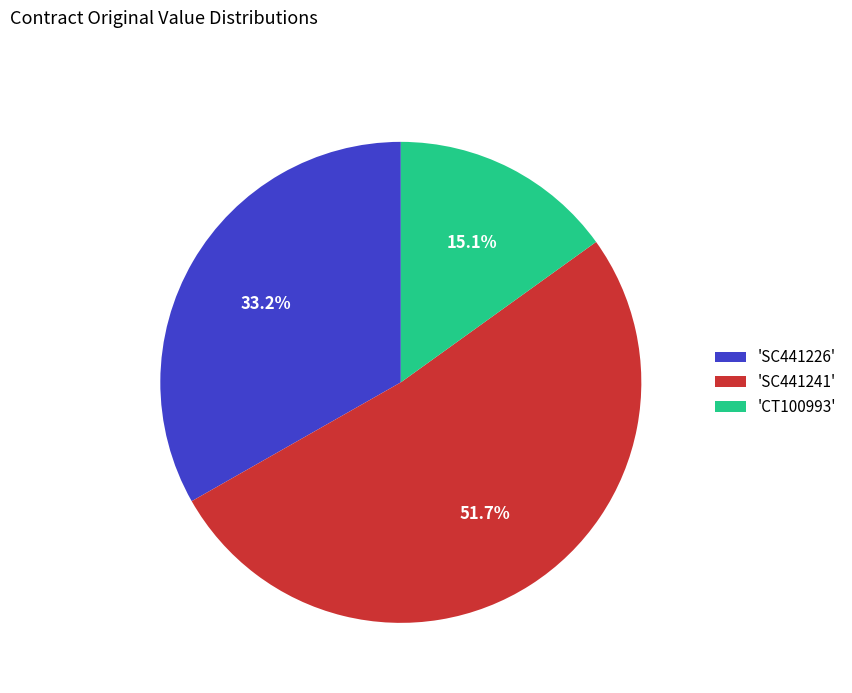

Is the sum of 'SC441226' and 'CT100993' greater than half?

No